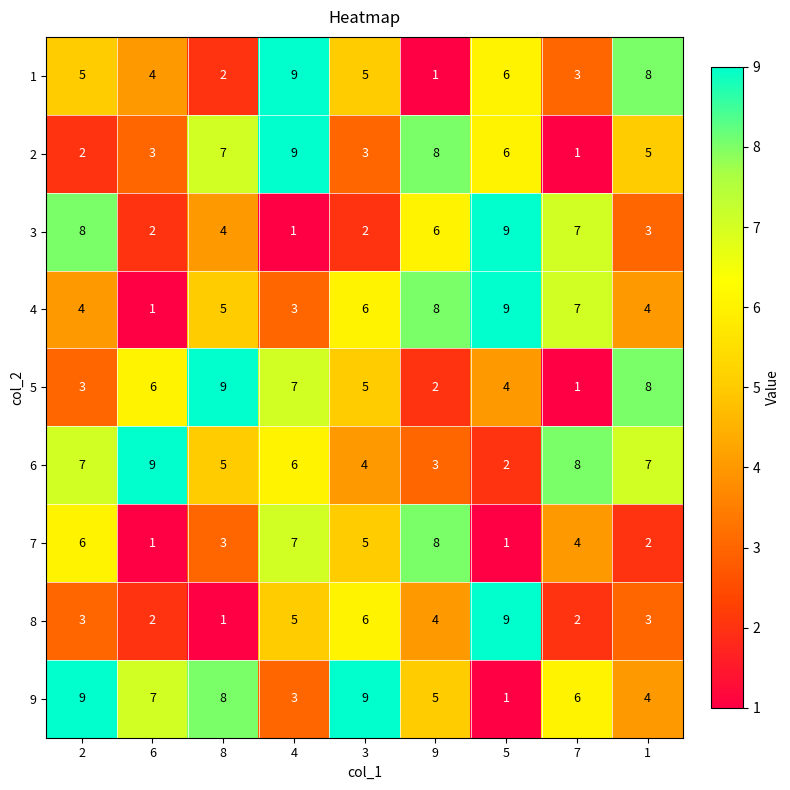

What is the difference between the maximum and minimum values in the 6 series?

7